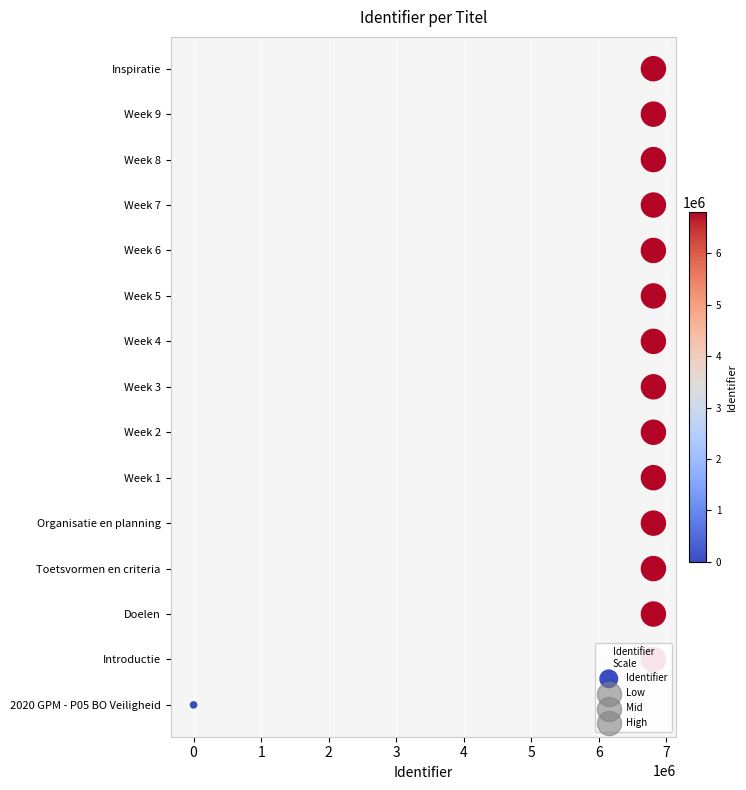

What is the change in value from −1 to 6?

+7